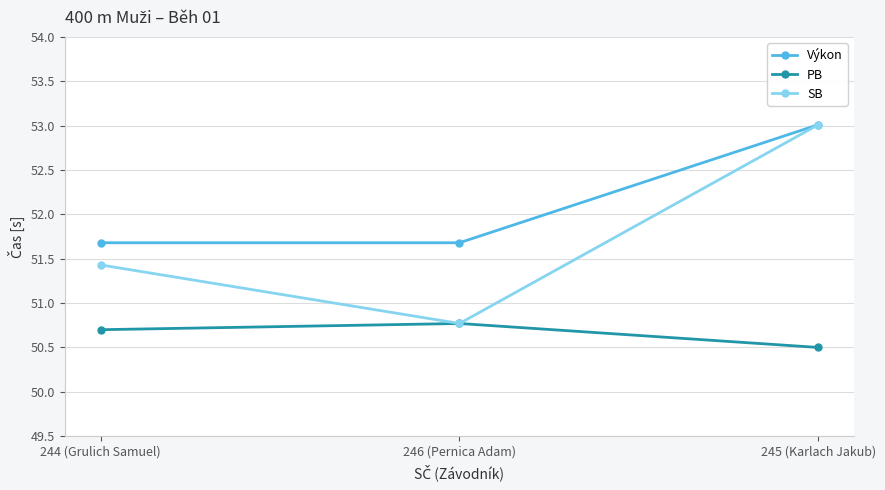

The value of Výkon at 246 (Pernica Adam) is 19.9. True or false?

False